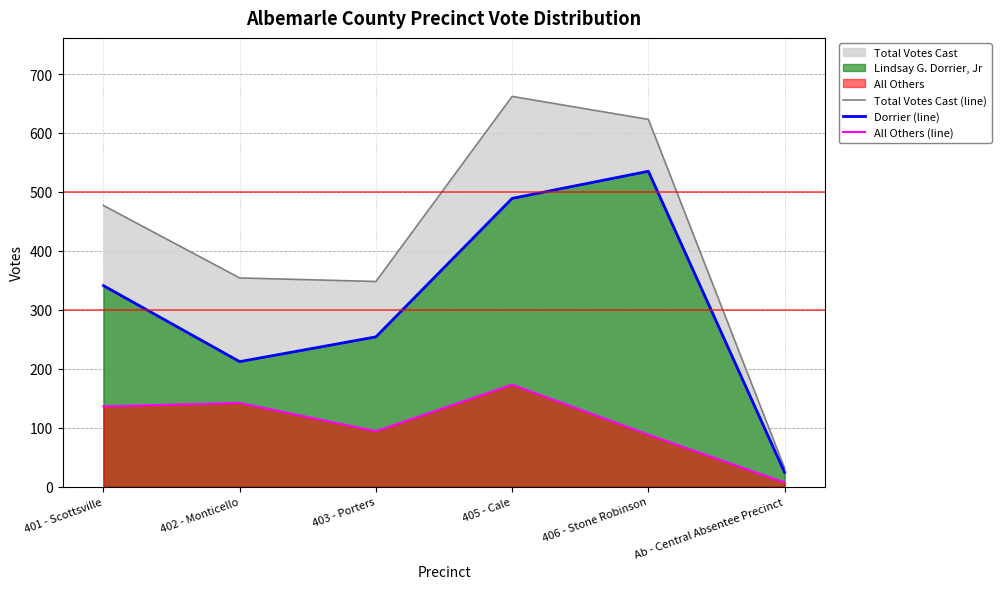

Reading right to left, transcribe all the data shown in this chart.

Total Votes Cast (line): 31	623	662	348	354	477
Dorrier (line): 24	535	489	254	212	341
All Others (line): 7	88	173	94	142	136